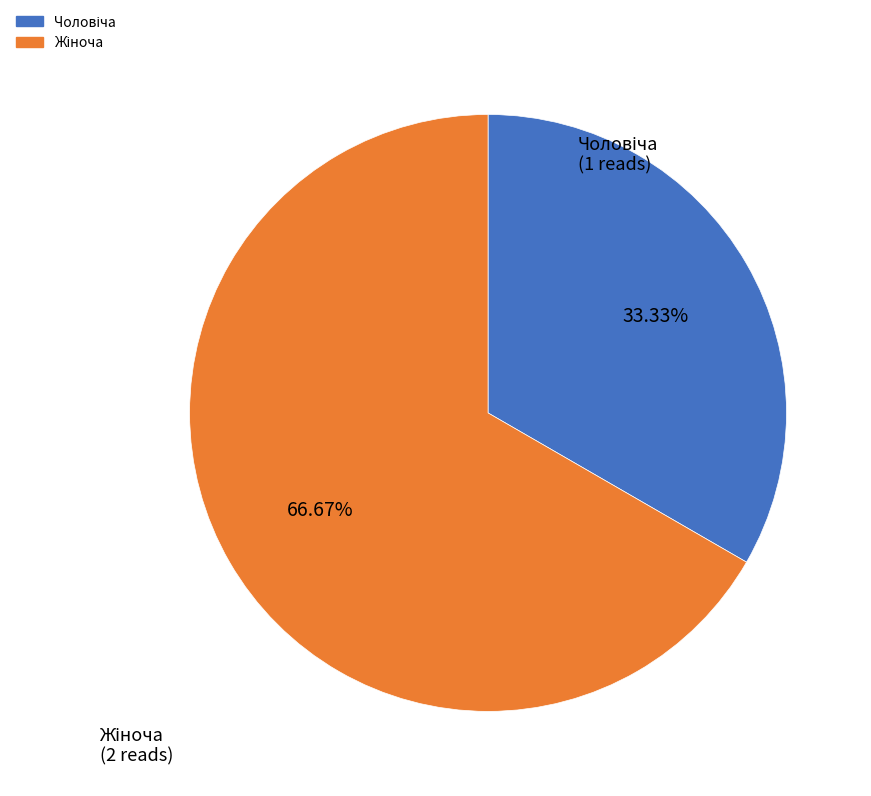

Is there a majority slice in this chart?

Yes